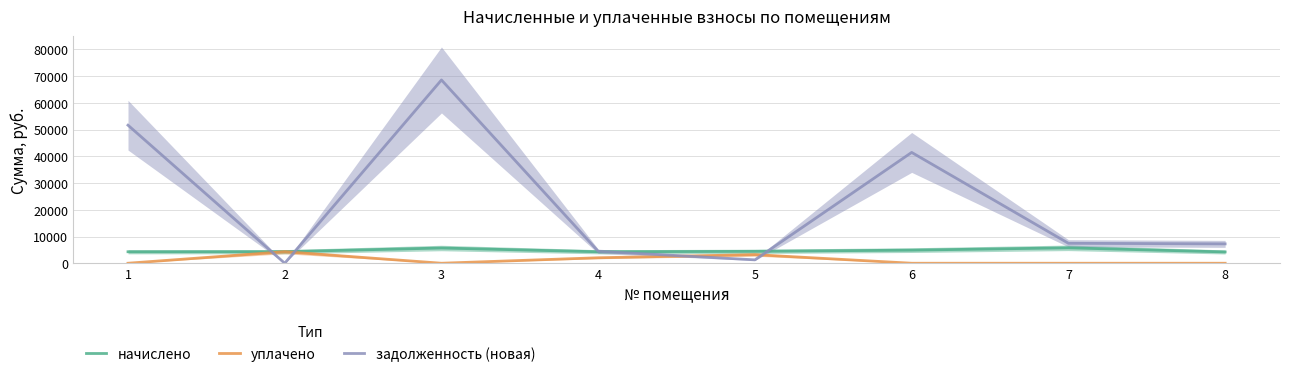

Which series has the largest total across all categories?

задолженность (новая)